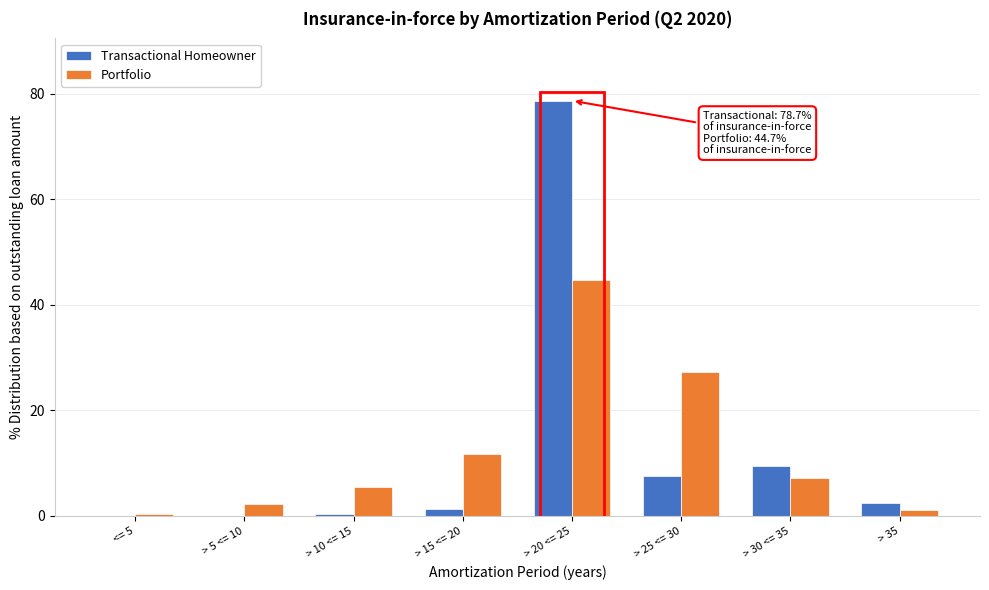

True or false: Transactional Homeowner has a value of 78.7 at > 20 <= 25.

True